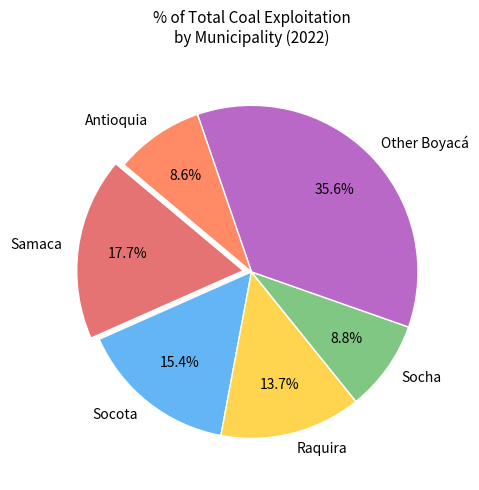

Which category has the biggest portion of the pie?

Other Boyacá